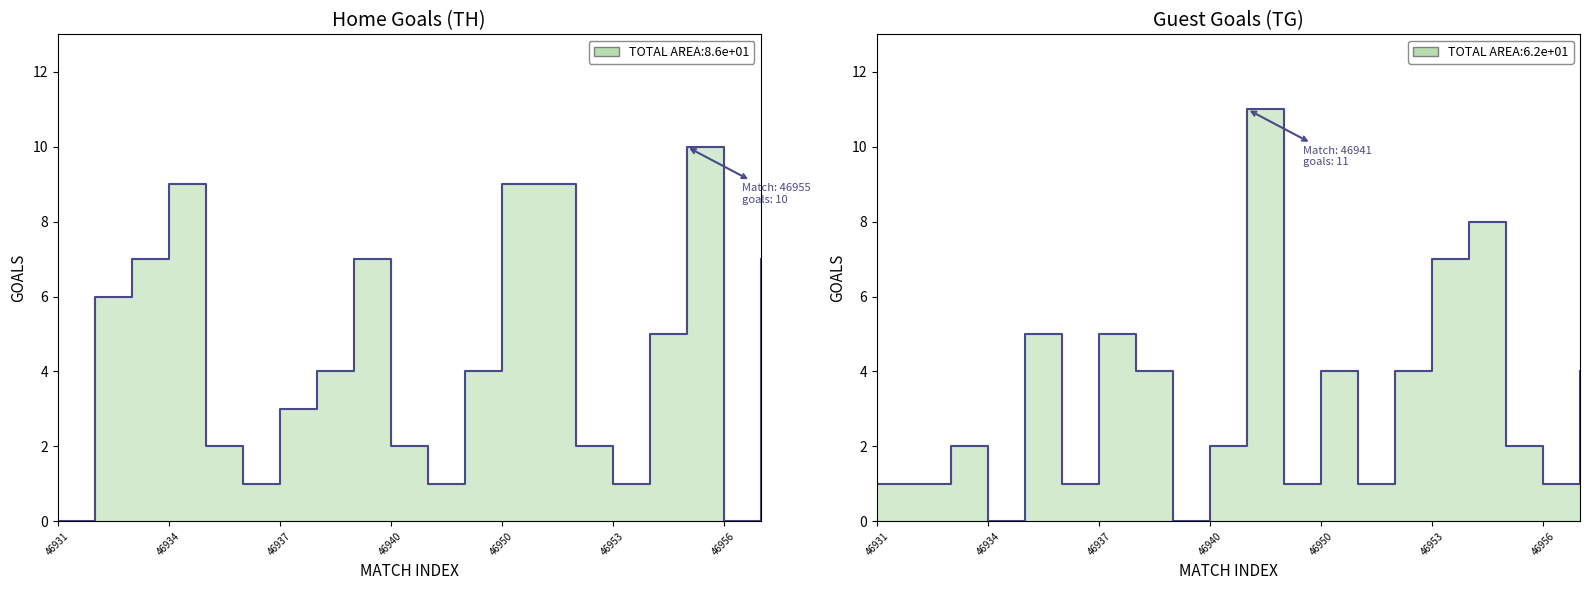

In TG, how many points are lower than both neighbors (excluding endpoints)?

6